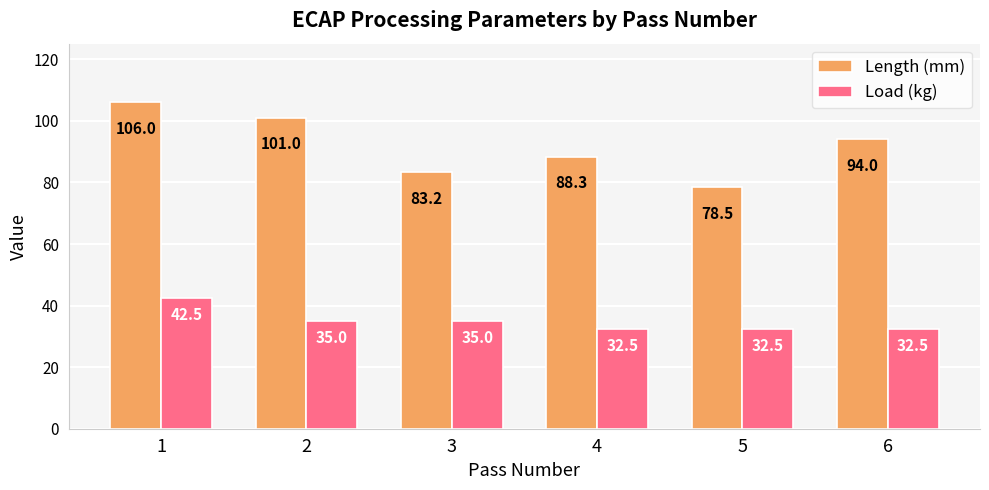

Which series has the largest range (max minus min)?

Length (mm)